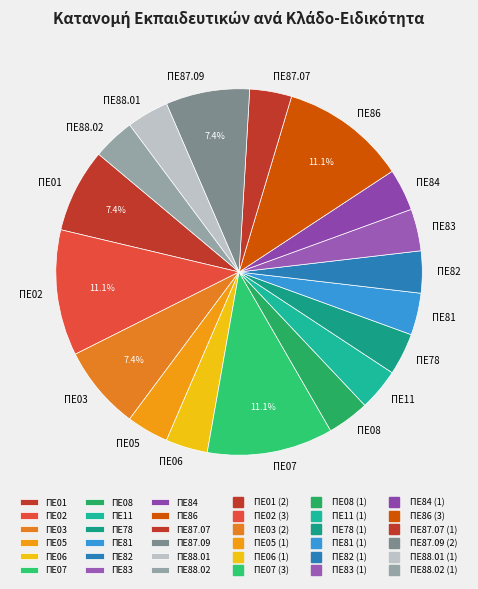

To the nearest percent, what portion does ΠΕ08 represent?

4%